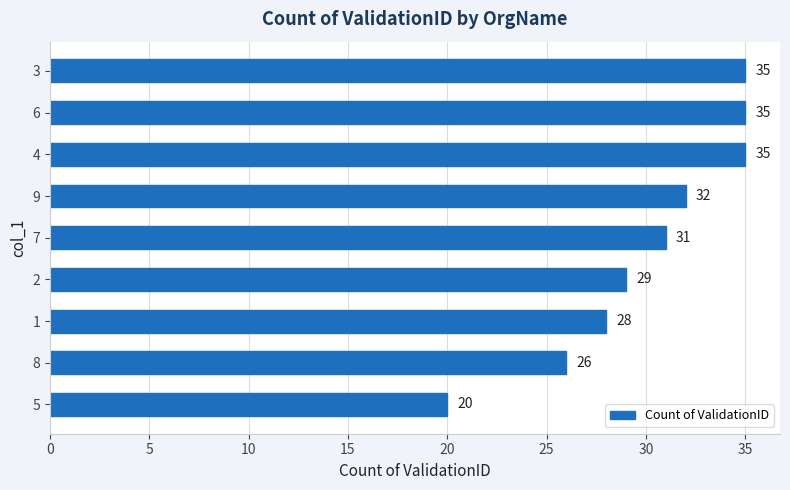

Which has a higher value, 4 or 8?

4